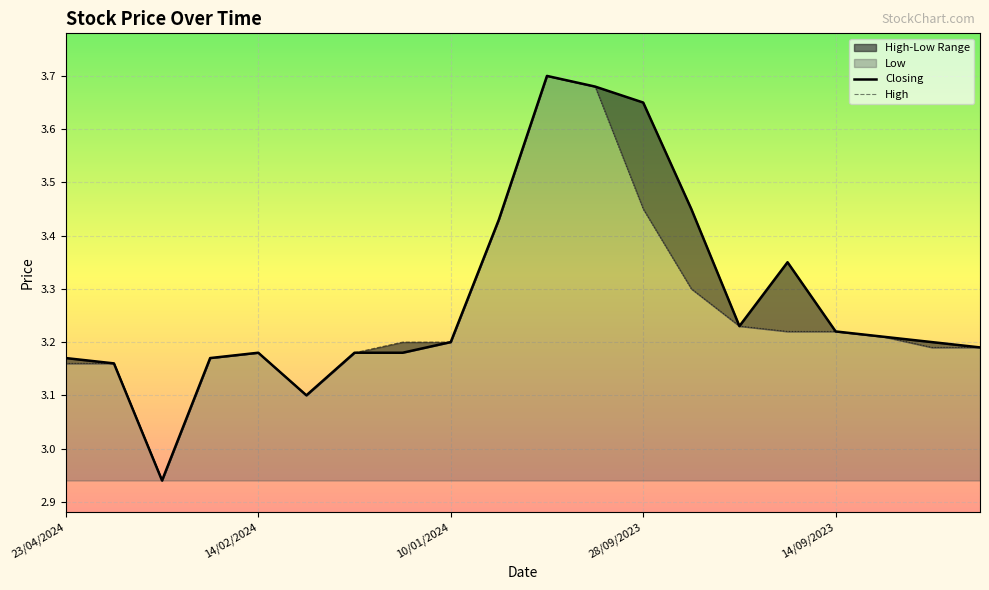

What is the average value of the High series?

3.3